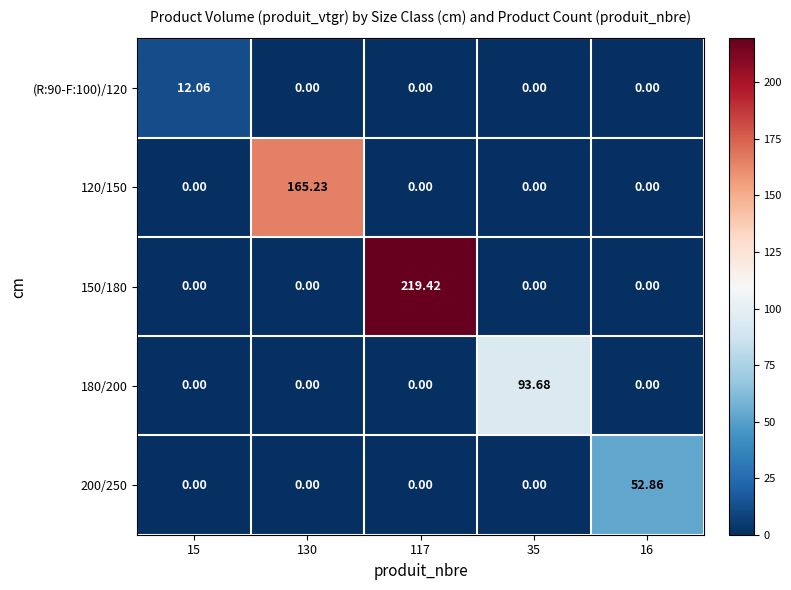

Which series has the largest total across all categories?

150/180